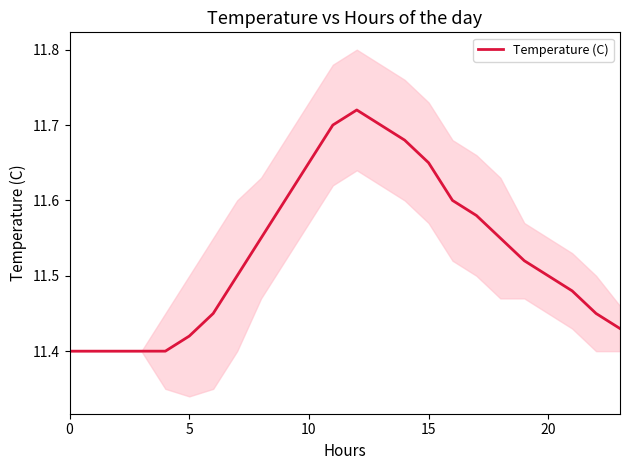

What is the label of the 5th point from the right?

19